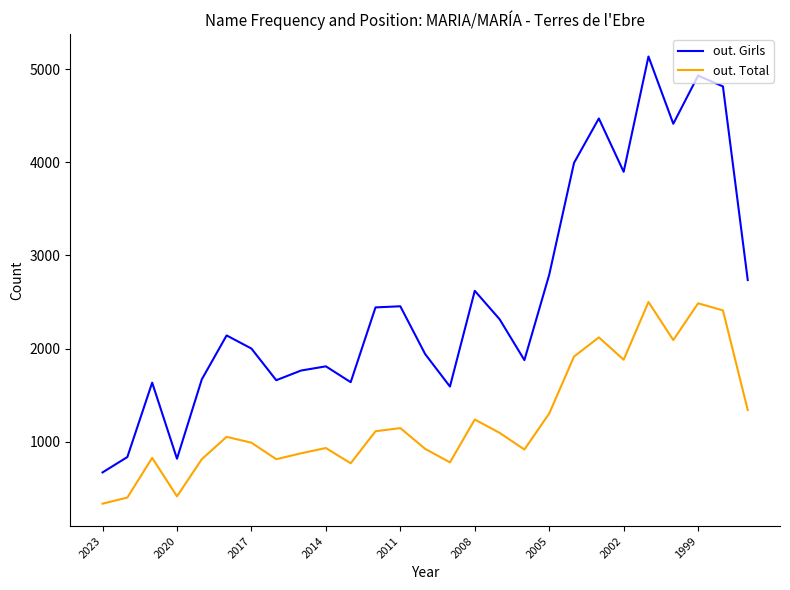

True or false: out. Girls and out. Total intersect in this chart.

False